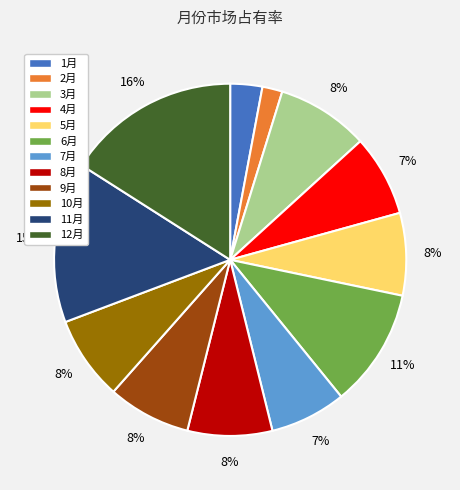

How many slices are in this pie chart?

12